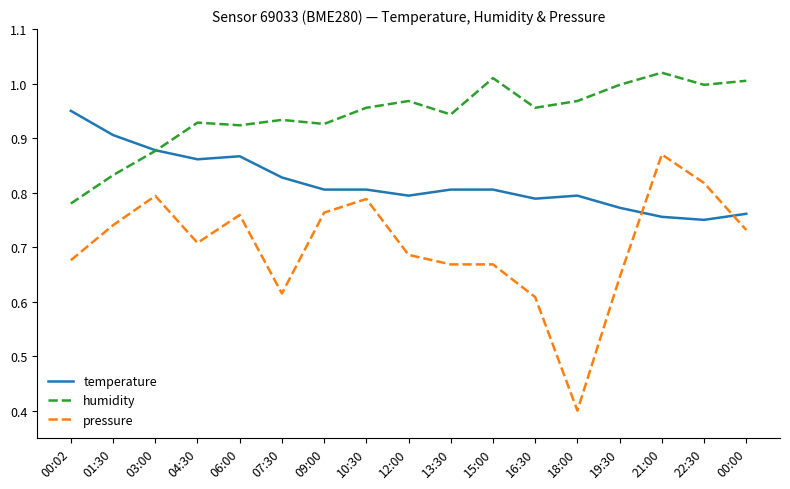

Where is humidity nearest to the value 0?

00:02